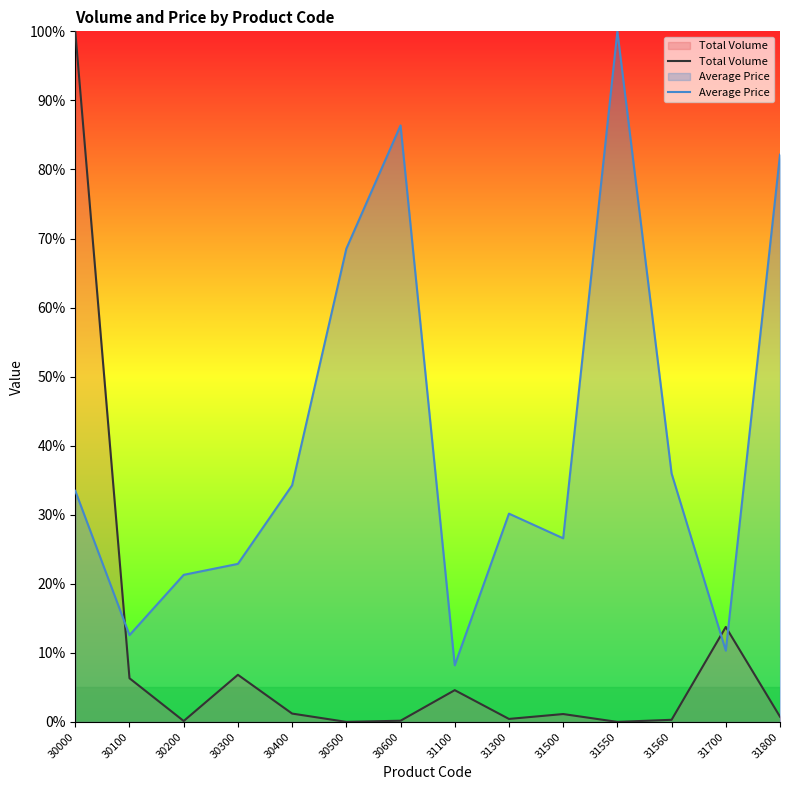

What is the difference between the Total Volume values at 30300 and 31100?

2.2